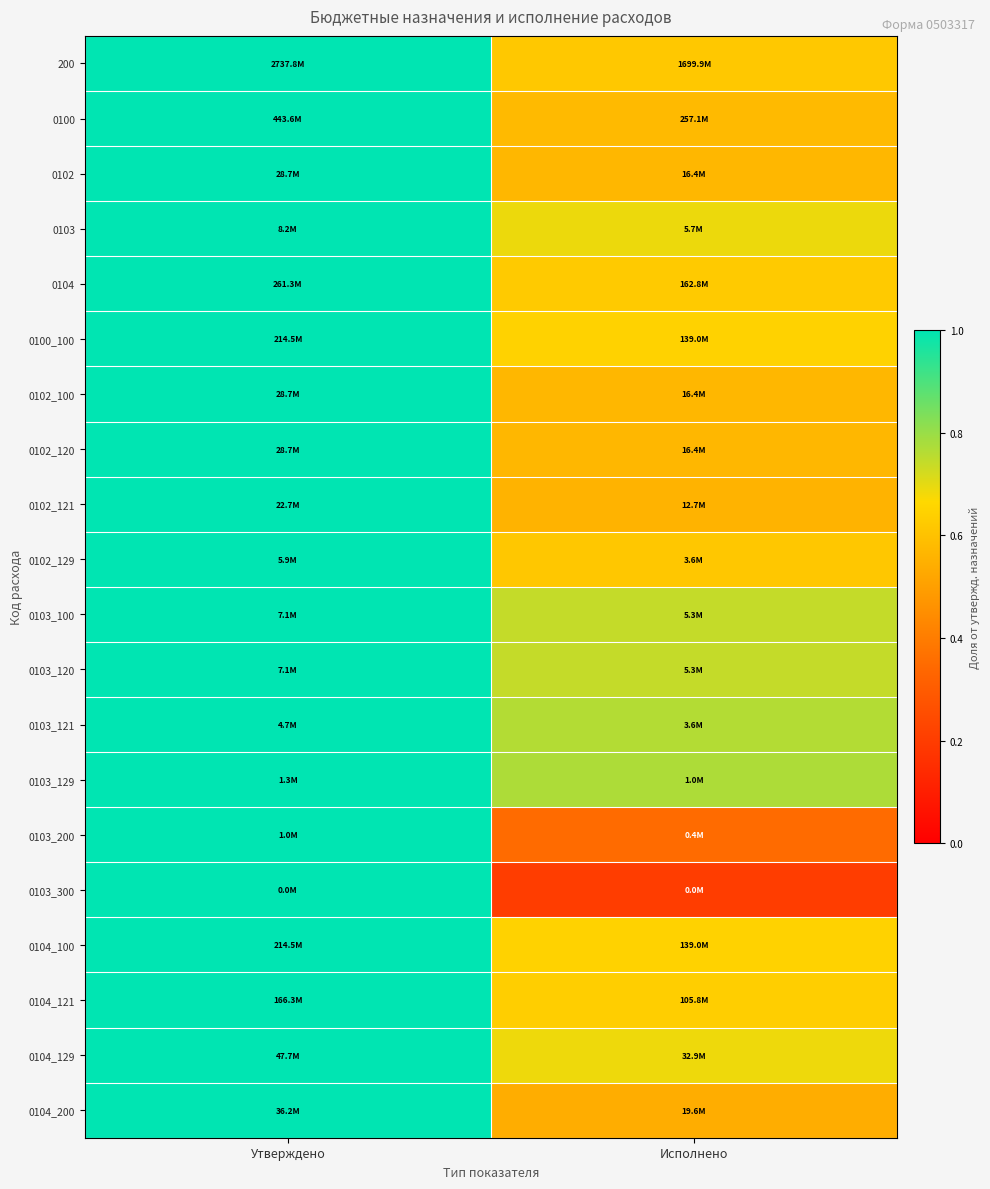

Reading left to right, list all the values displayed in this chart.

200: Утверждено=1.0	Исполнено=0.6
0100: Утверждено=1.0	Исполнено=0.6
0102: Утверждено=1.0	Исполнено=0.6
0103: Утверждено=1.0	Исполнено=0.7
0104: Утверждено=1.0	Исполнено=0.6
0100_100: Утверждено=1.0	Исполнено=0.6
0102_100: Утверждено=1.0	Исполнено=0.6
0102_120: Утверждено=1.0	Исполнено=0.6
0102_121: Утверждено=1.0	Исполнено=0.6
0102_129: Утверждено=1.0	Исполнено=0.6
0103_100: Утверждено=1.0	Исполнено=0.7
0103_120: Утверждено=1.0	Исполнено=0.7
0103_121: Утверждено=1.0	Исполнено=0.8
0103_129: Утверждено=1.0	Исполнено=0.8
0103_200: Утверждено=1.0	Исполнено=0.3
0103_300: Утверждено=1.0	Исполнено=0.2
0104_100: Утверждено=1.0	Исполнено=0.6
0104_121: Утверждено=1.0	Исполнено=0.6
0104_129: Утверждено=1.0	Исполнено=0.7
0104_200: Утверждено=1.0	Исполнено=0.5